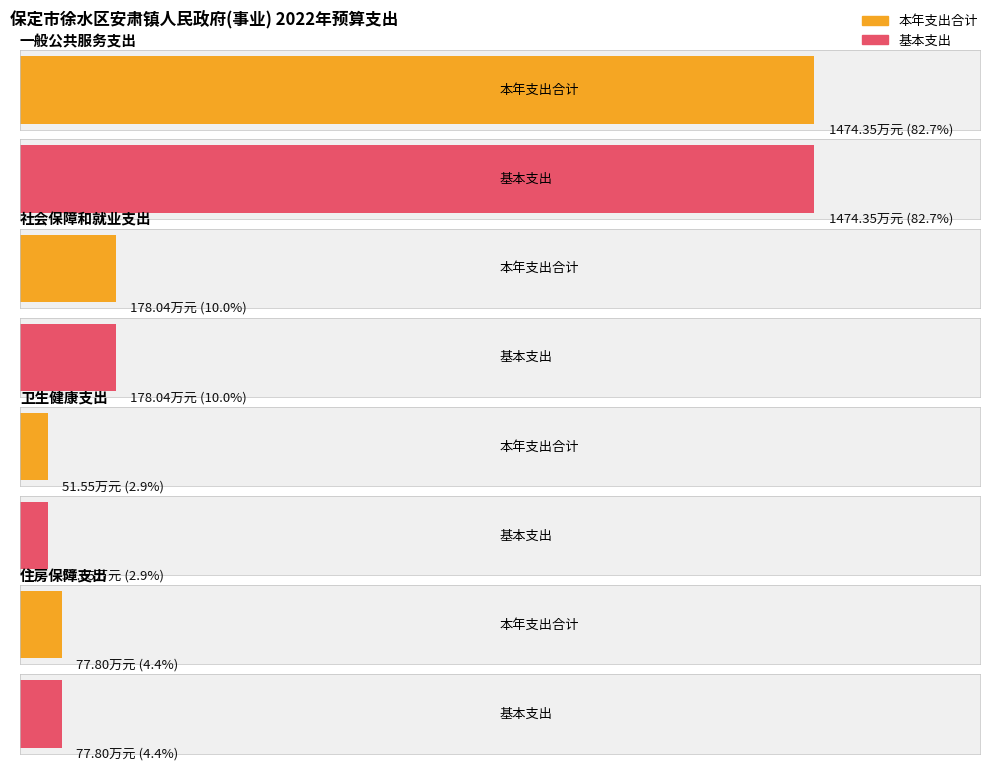

How many values in the 基本支出 series are below 178?

2